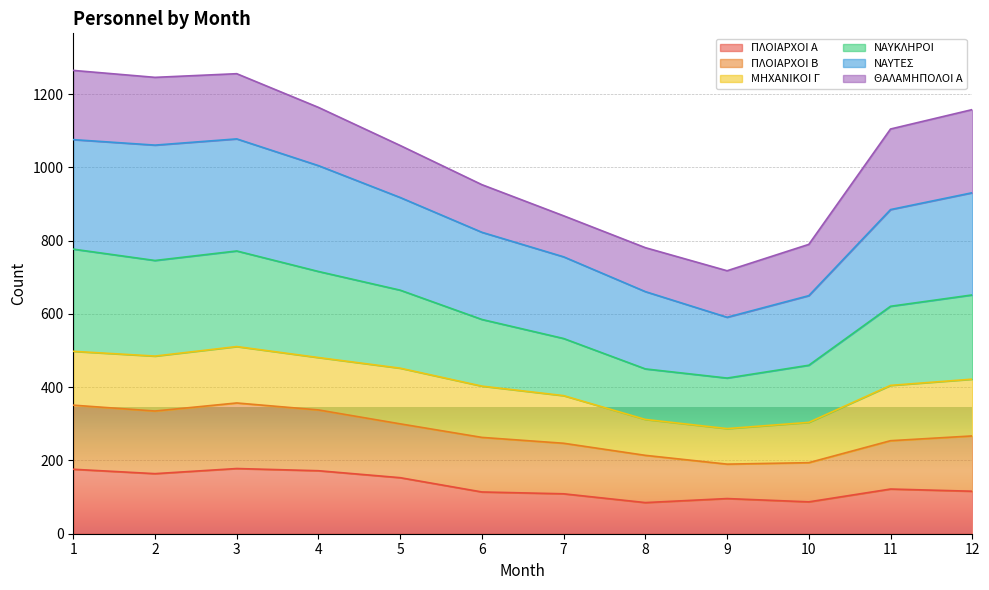

What is the minimum value for ΠΛΟΙΑΡΧΟΙ Α?

85